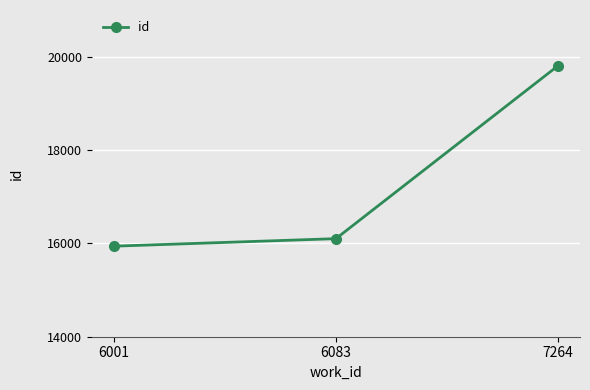

Which label corresponds to the largest value in the chart?

7264